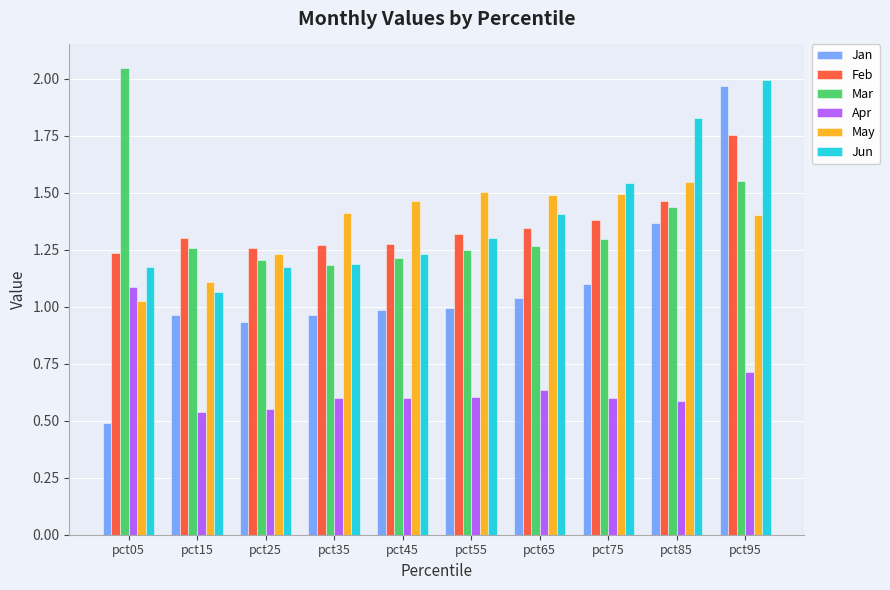

What is the average value of the Apr series?

0.7